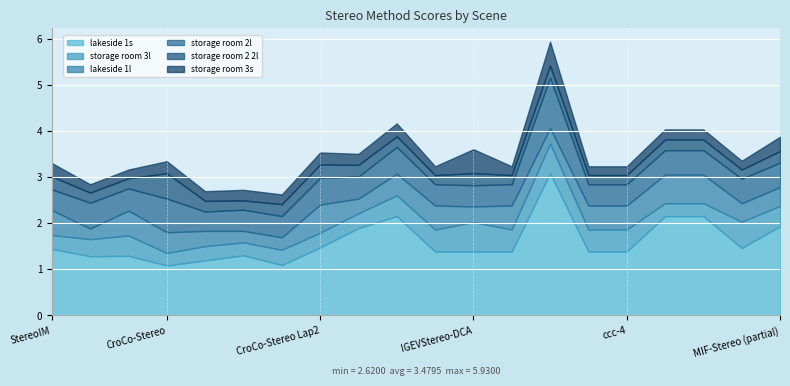

Is it true that lakeside 1s equals 1.4 at 0?

True